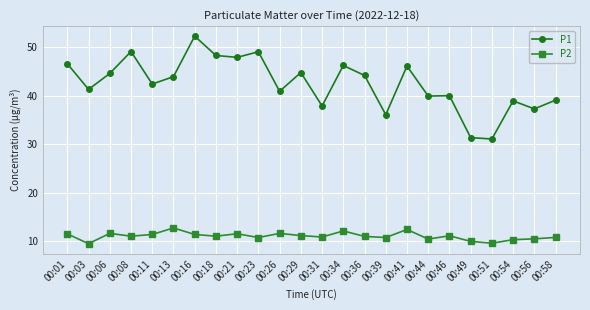

What is the difference between the P2 values at 00:08 and 00:46?

0.1